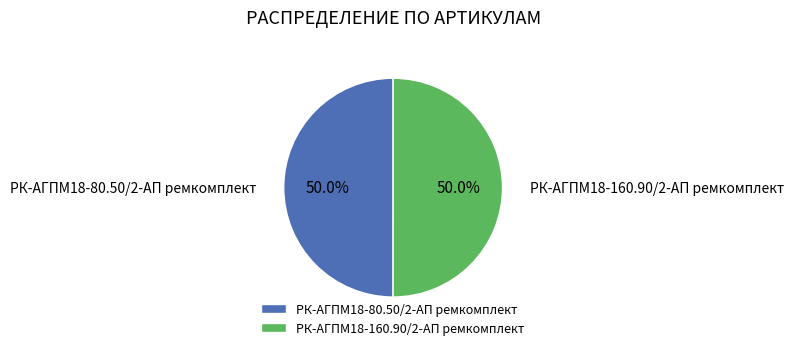

Do РК-АГПМ18-80.50/2-АП ремкомплект and РК-АГПМ18-160.90/2-АП ремкомплект together represent more than half of the pie?

Yes